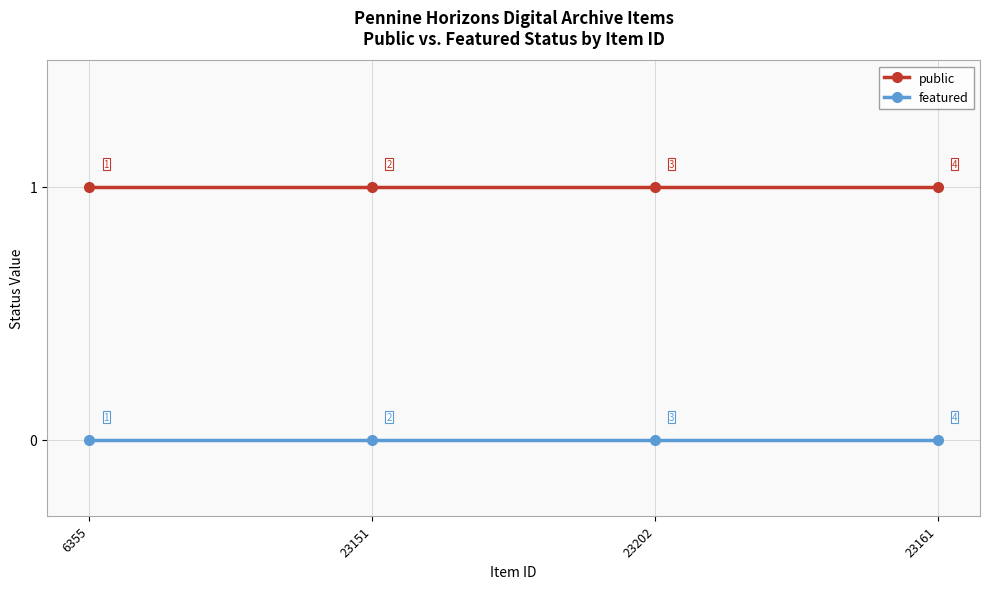

True or false: featured and public intersect in this chart.

False